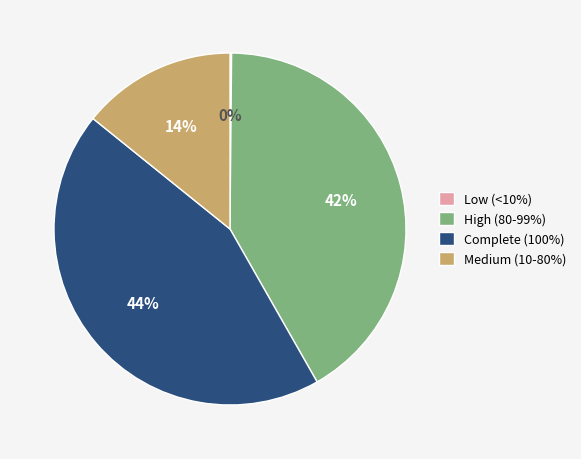

Is there any slice that represents more than half of the pie?

No